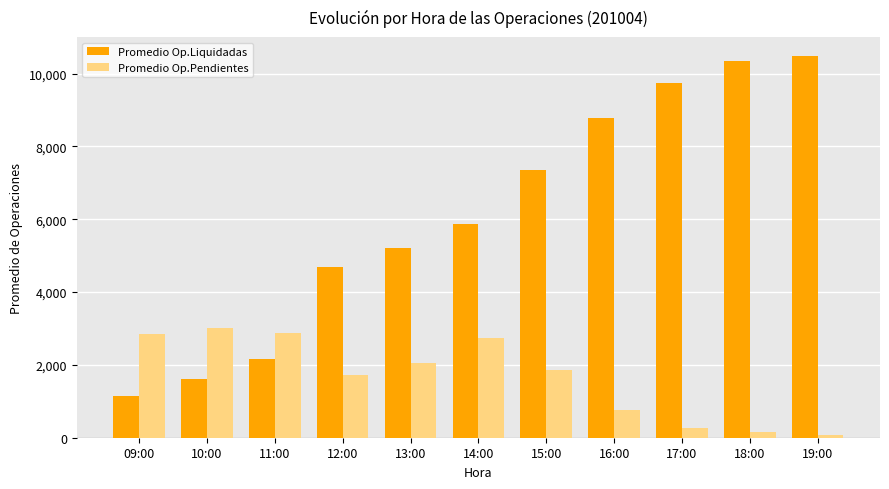

Is the value of Promedio Op.Liquidadas at 17:00 greater than the value of Promedio Op.Pendientes at 19:00?

Yes